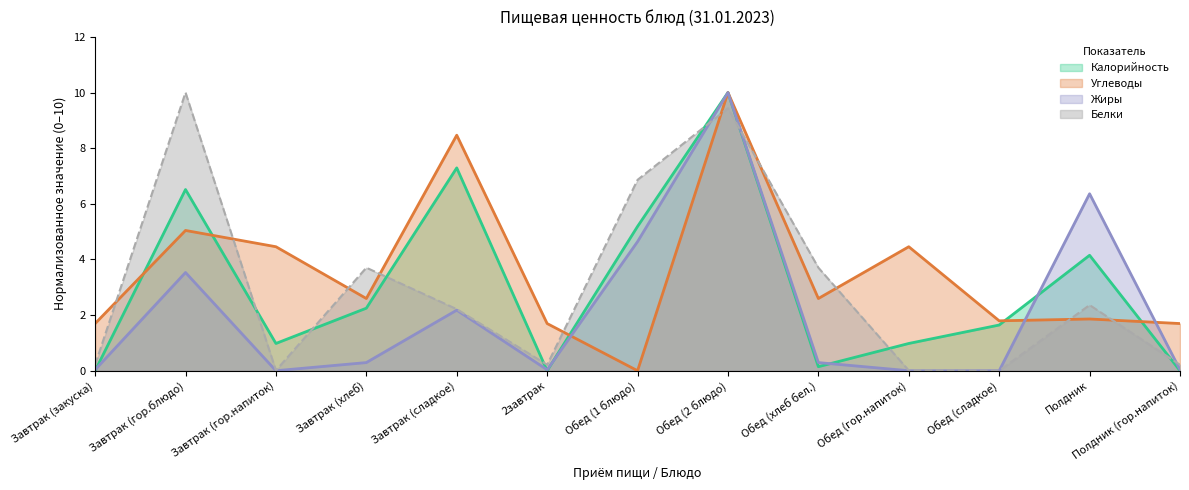

What is the greatest value displayed?

10.0